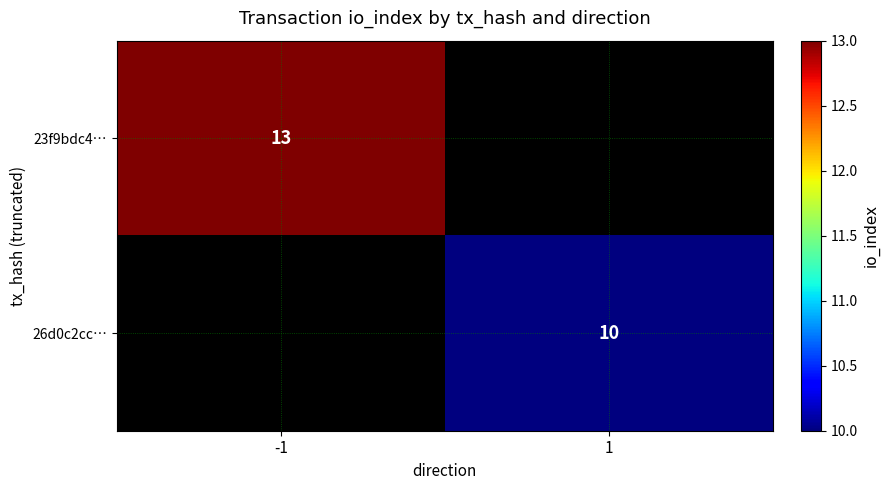

The value of 26d0c2cc… at 1 is 5. True or false?

False